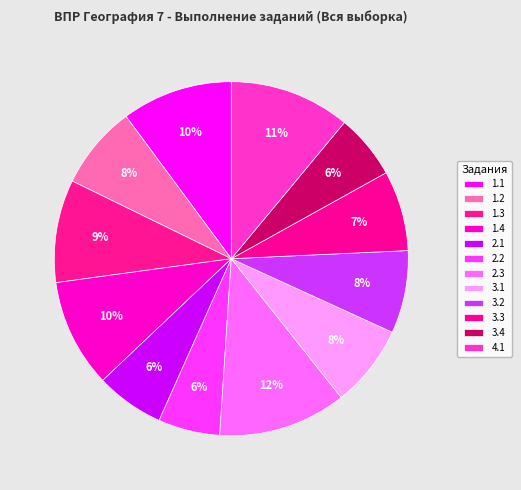

Does 3.1 represent more than half of the total?

No